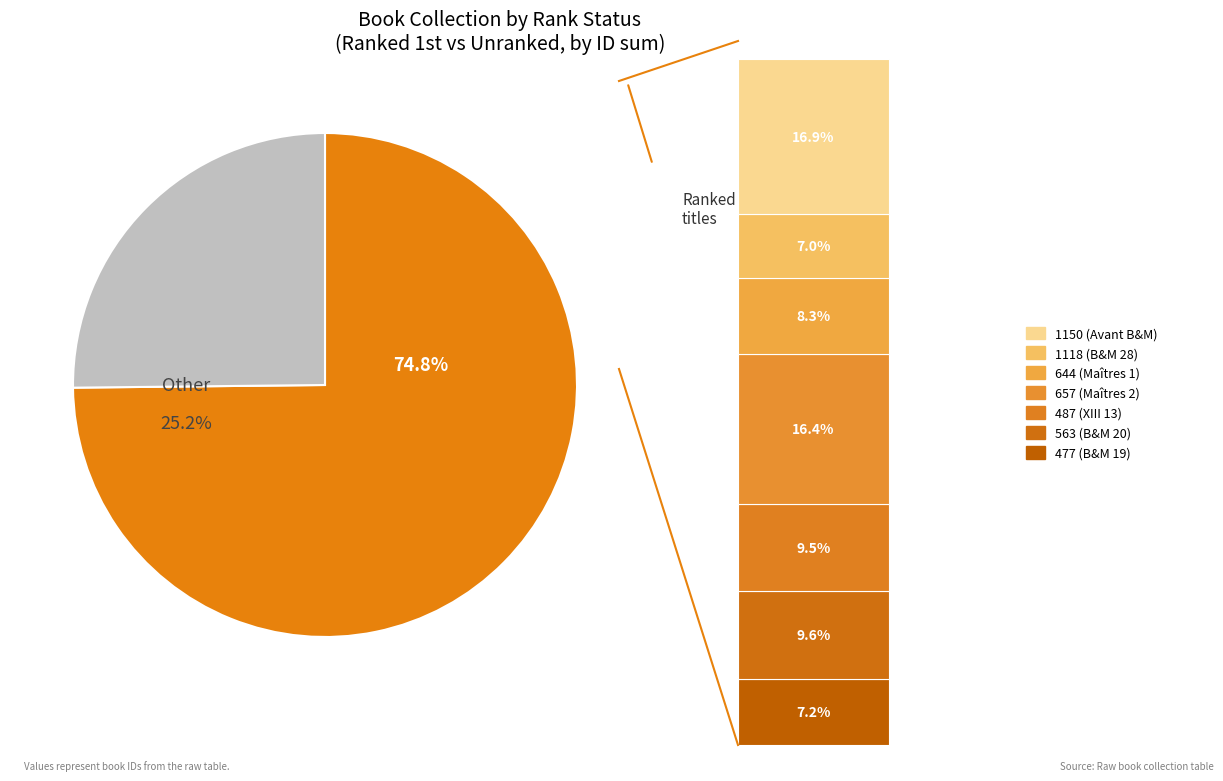

To the nearest percent, what percentage of the pie is rank_1 (477)?

7%